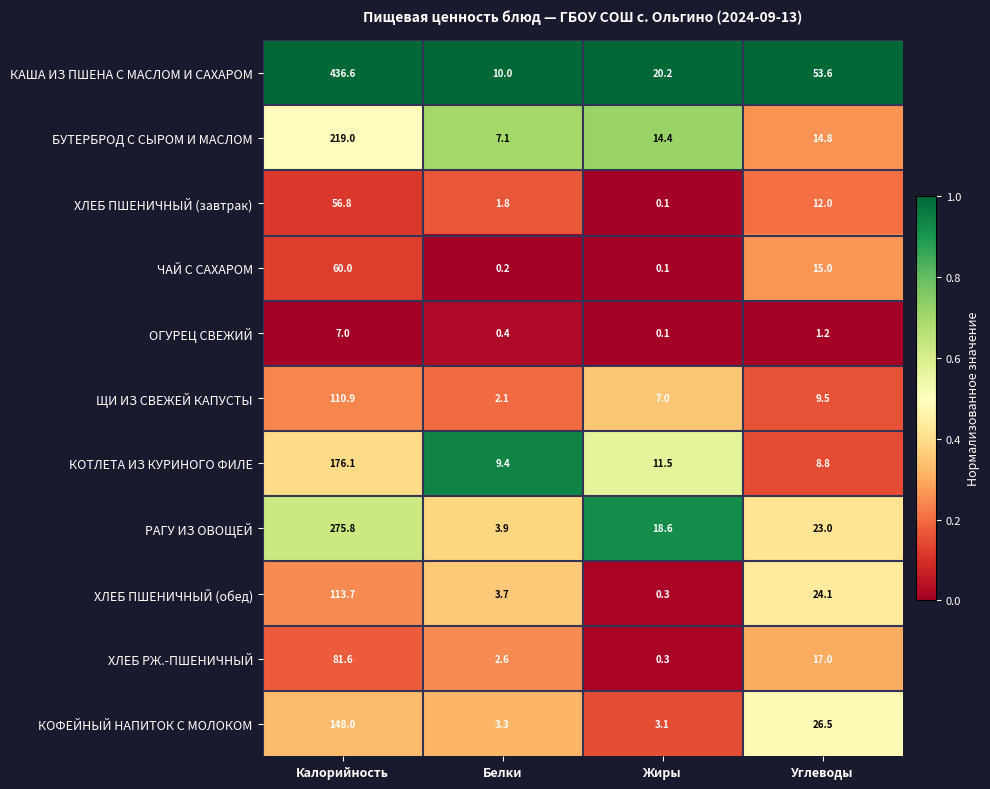

Is it true that ОГУРЕЦ СВЕЖИЙ equals 7.0 at Калорийность?

True